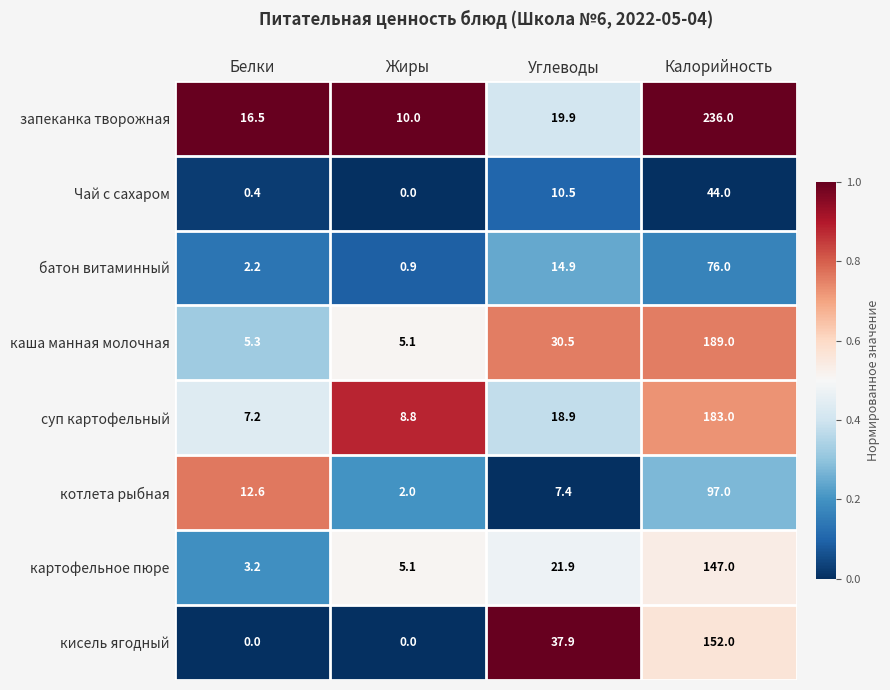

Between Белки and Калорийность, which series saw the biggest shift?

запеканка творожная